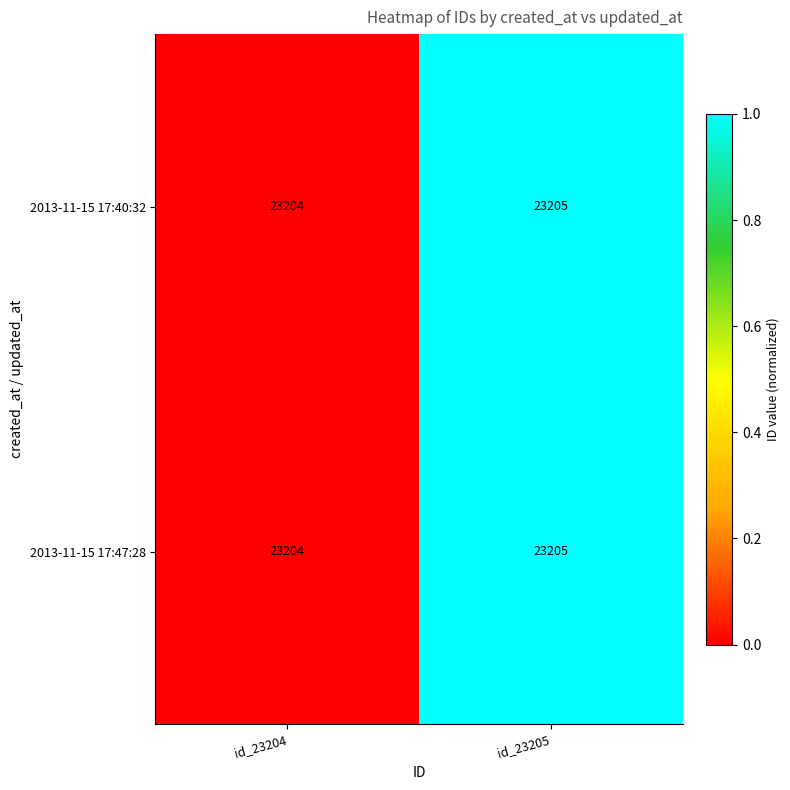

What is the sum of all 2013-11-15 17:47:28 values?

46409